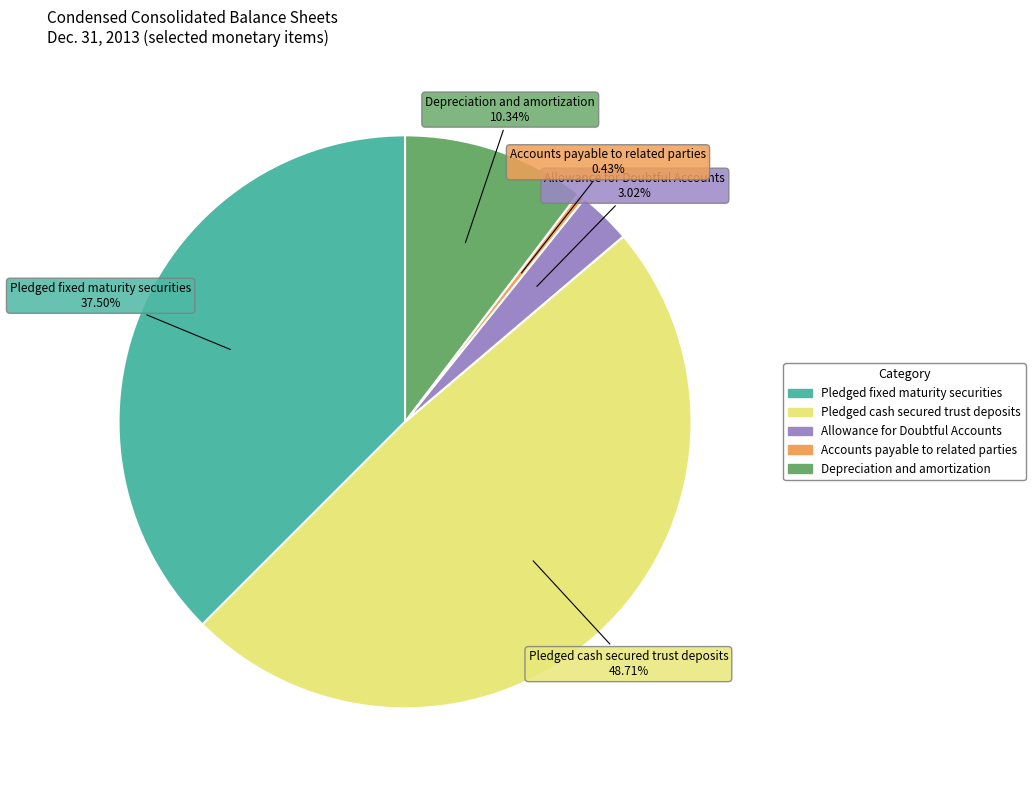

What percentage do Pledged cash secured trust deposits and Allowance for Doubtful Accounts together represent?

51.7%